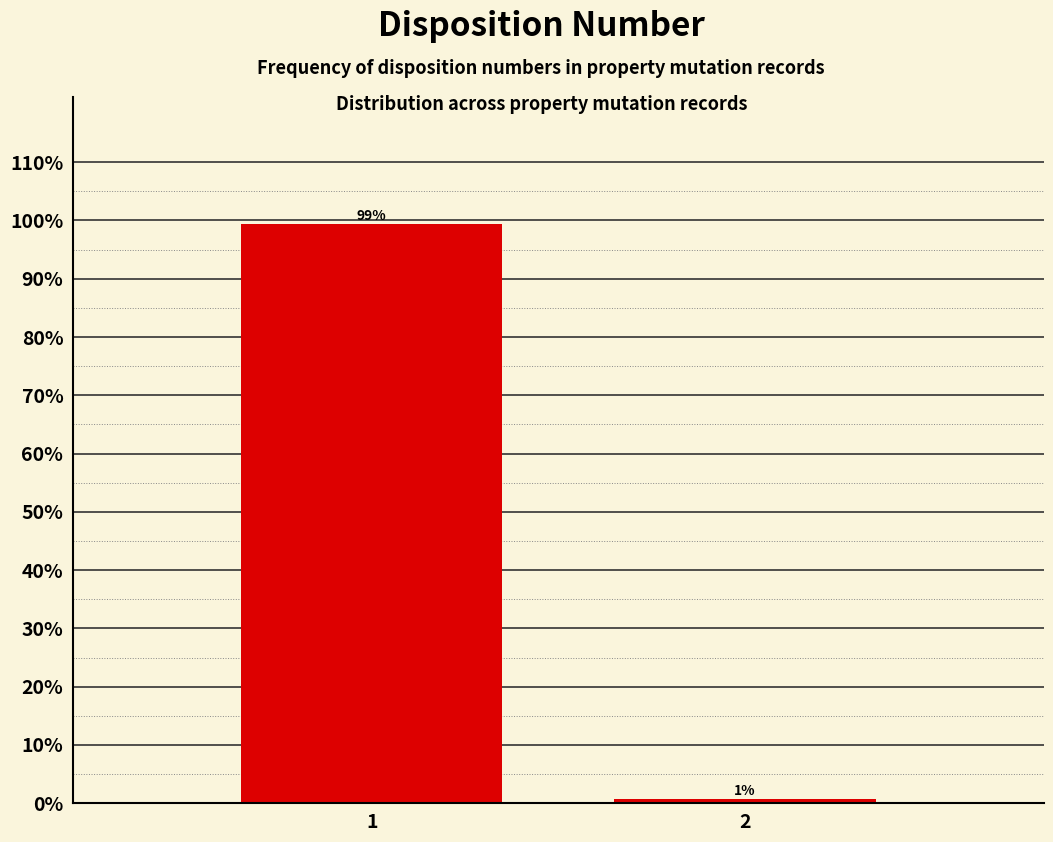

Are the bars horizontal?

No